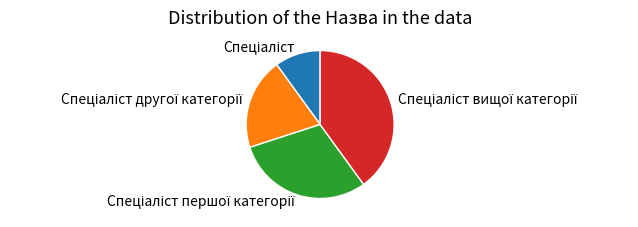

Does any single category account for the majority?

No